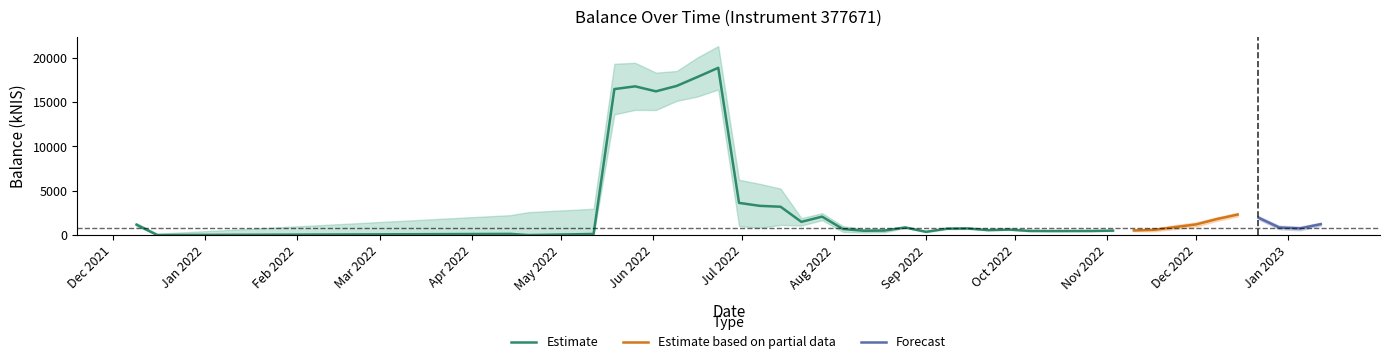

What is the sum of the values at 2022-10-13 and 2022-08-11?

934.8